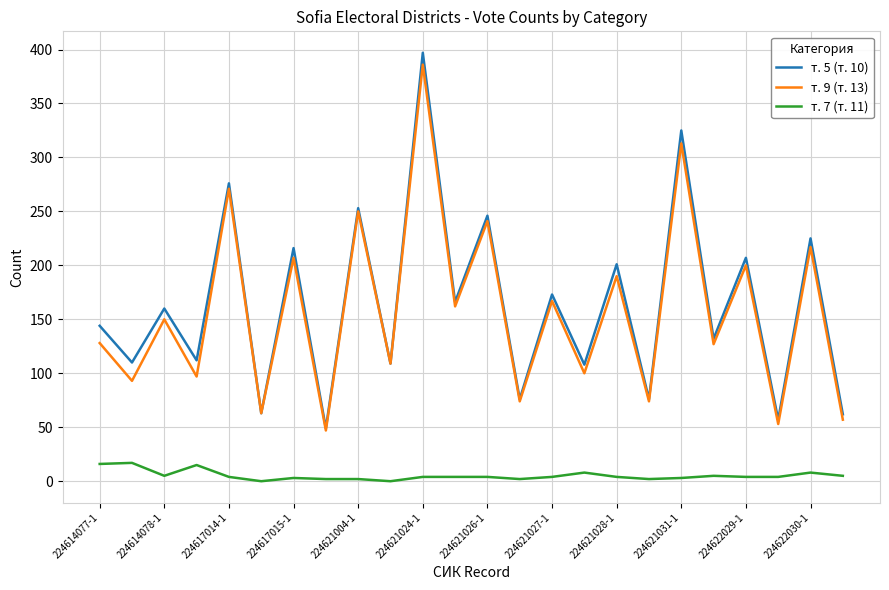

Which series has the widest spread of values?

т. 5 (т. 10)